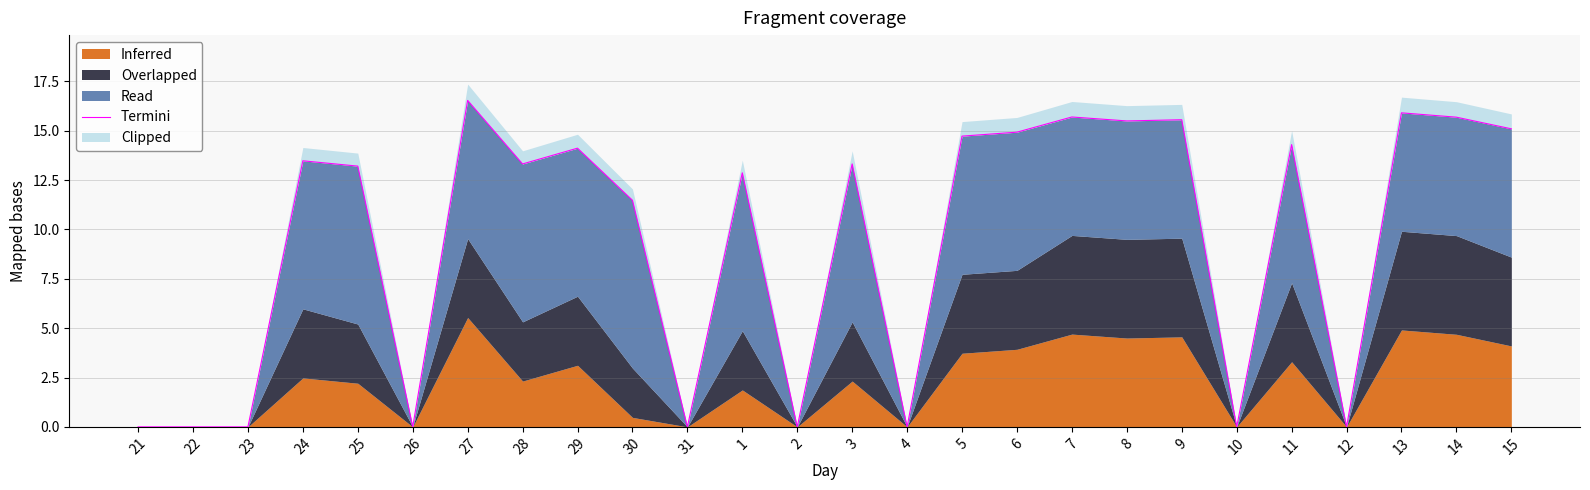

Which category has the lowest value across all series?

21